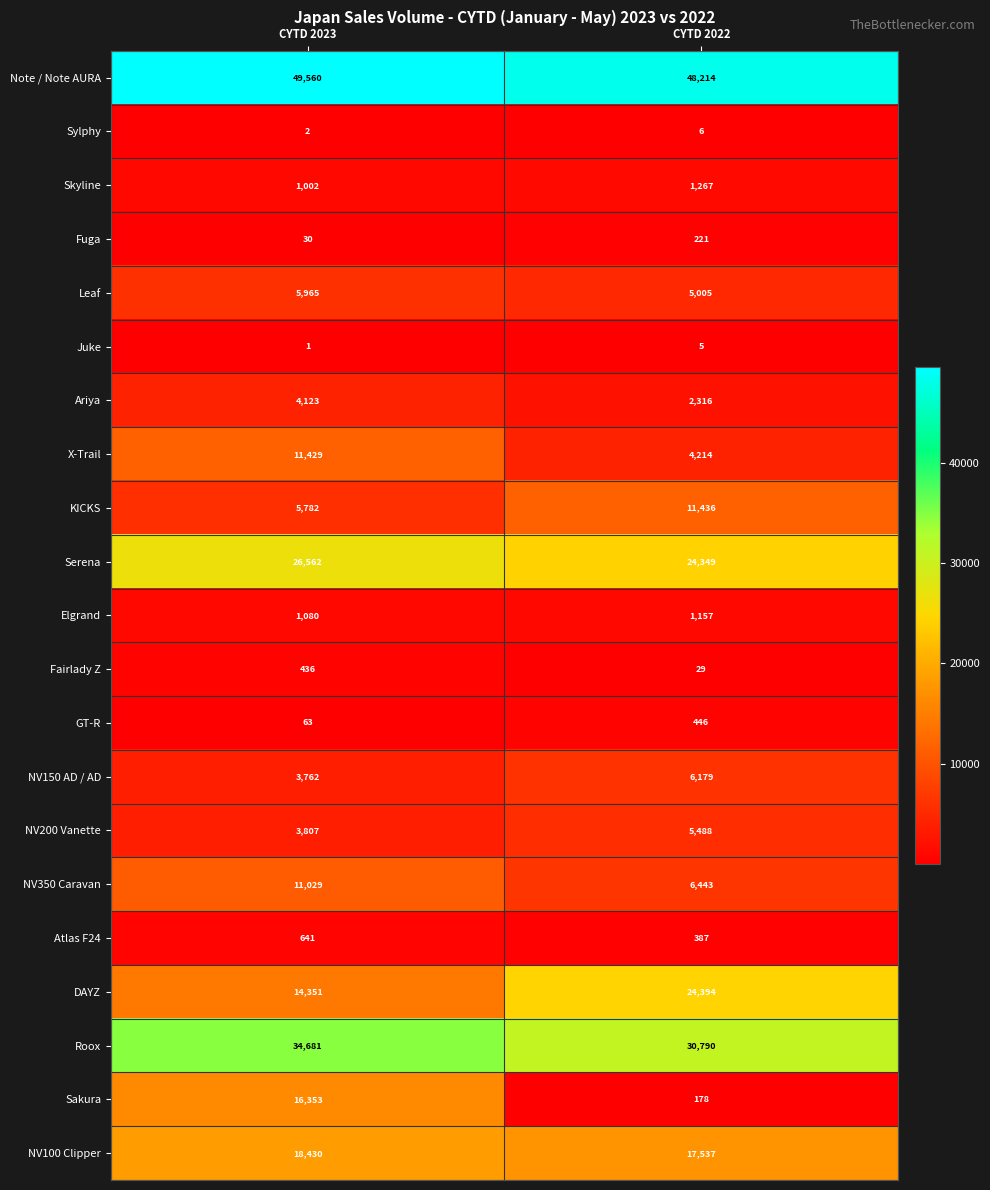

What is the sum of all Serena values?

50911